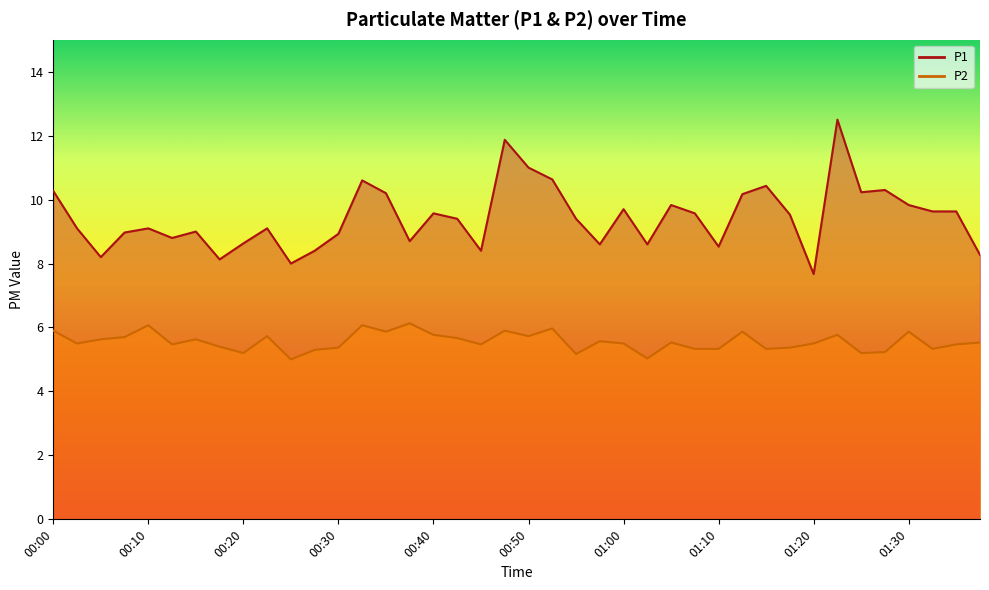

What is the average value of the P2 series?

5.6